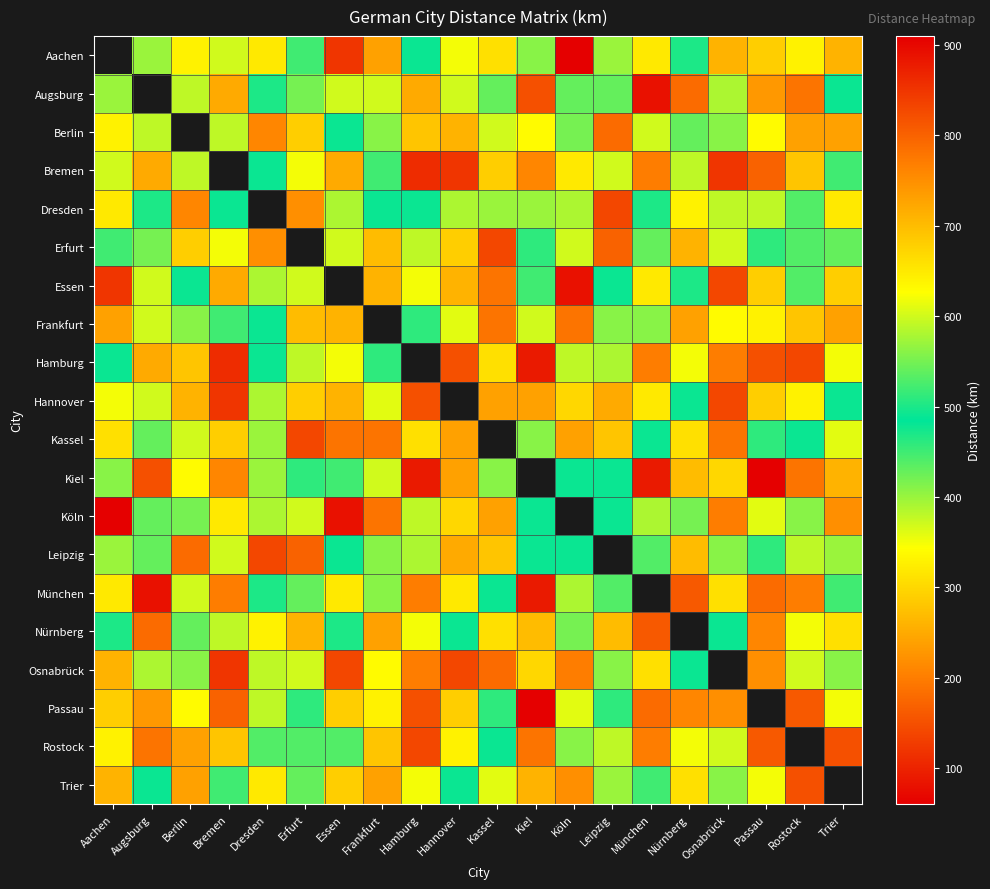

The Hannover series shows 370.8 at Augsburg. True or false?

False